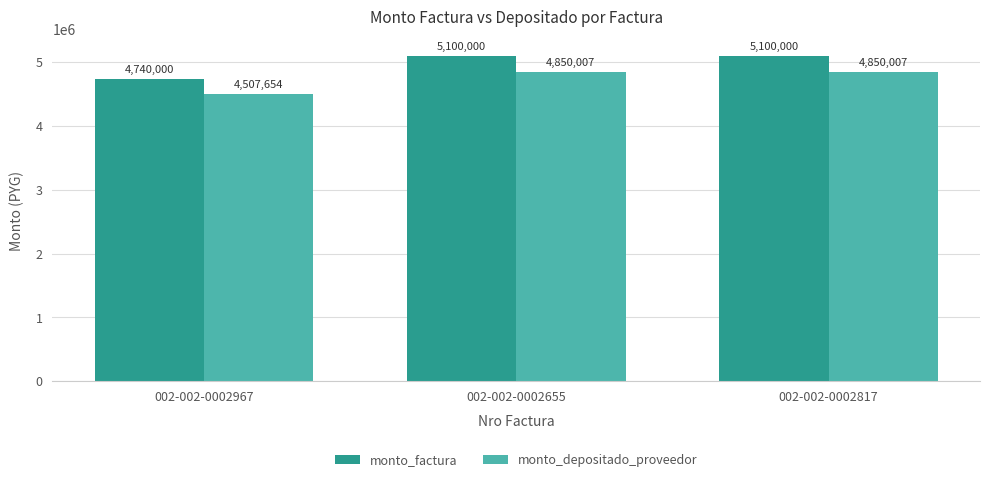

Reading right to left, list all the values displayed in this chart.

monto_factura: 5100000	5100000	4740000
monto_depositado_proveedor: 4850007	4850007	4507654